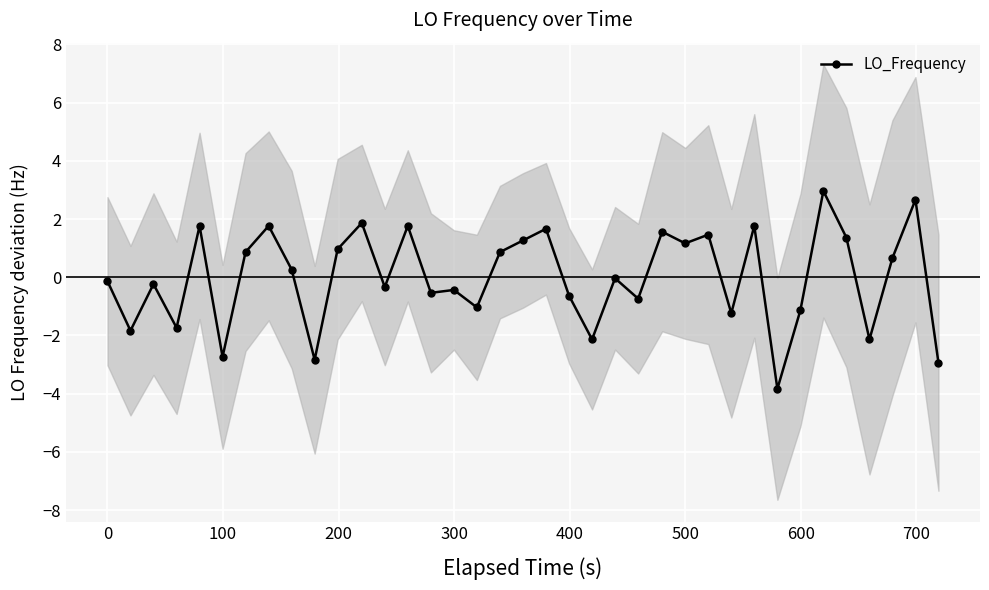

Count the number of values greater than 0.

18